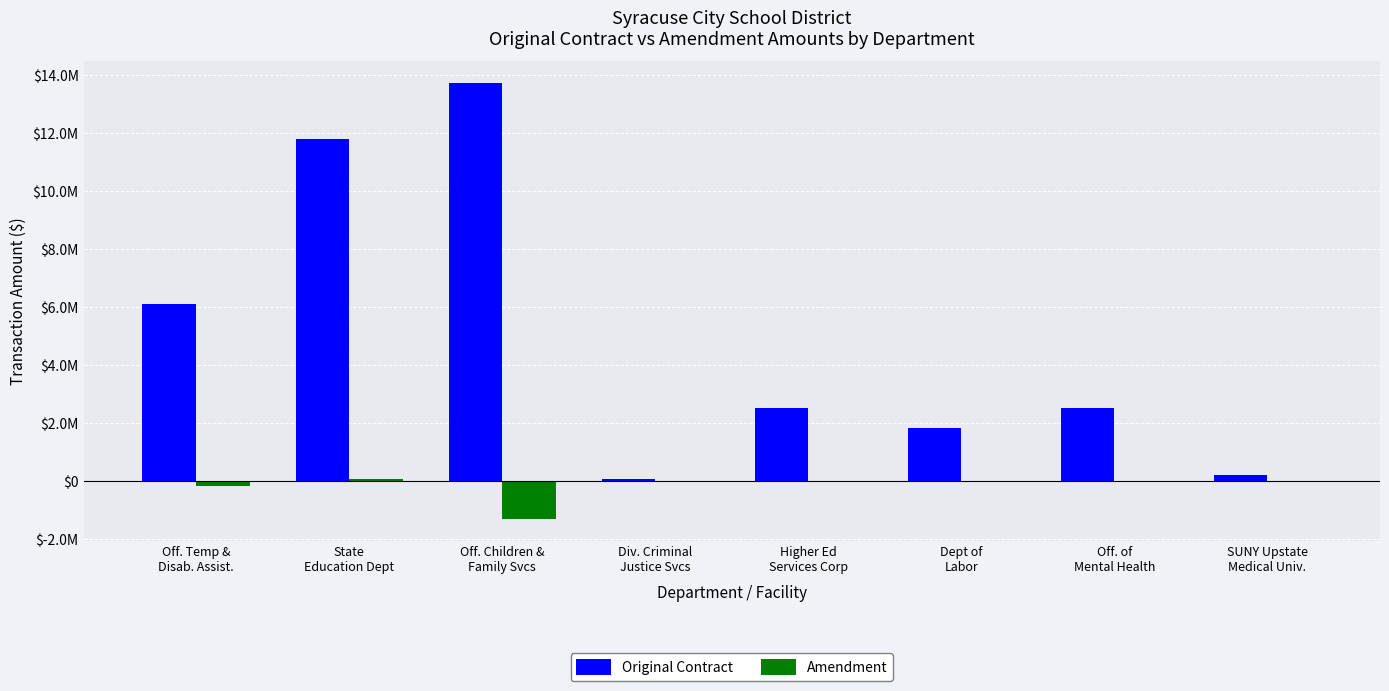

What are all the series names shown in the legend?

Original Contract, Amendment